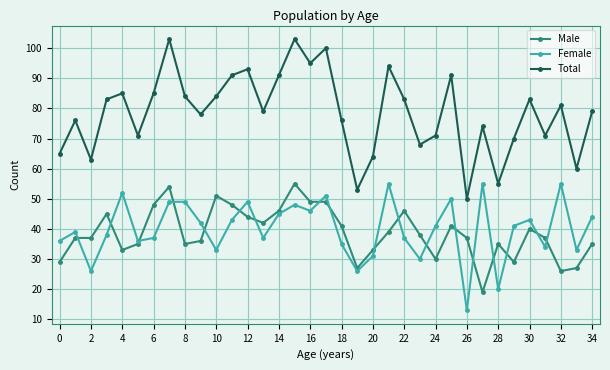

What is the smallest value displayed?

13